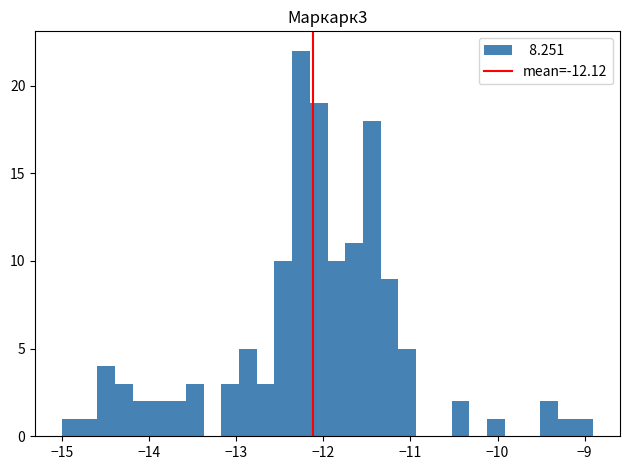

Around what value on the x-axis is the tallest bar? Give the approximate position of its centre, as read against the axis.

-12.3